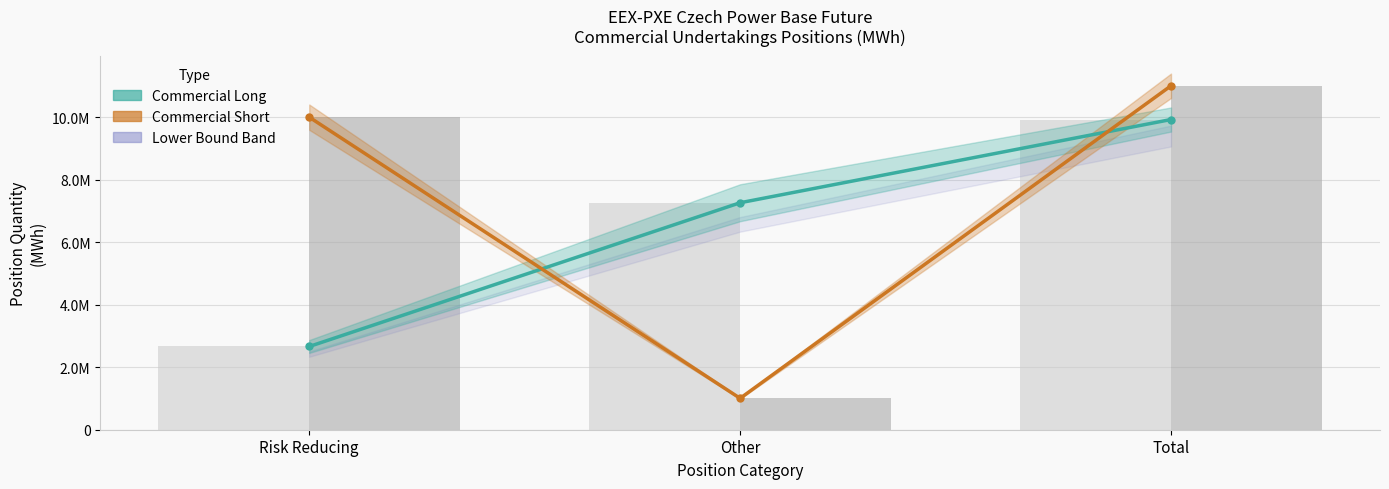

Are the bars grouped side by side (vs. stacked)?

Yes